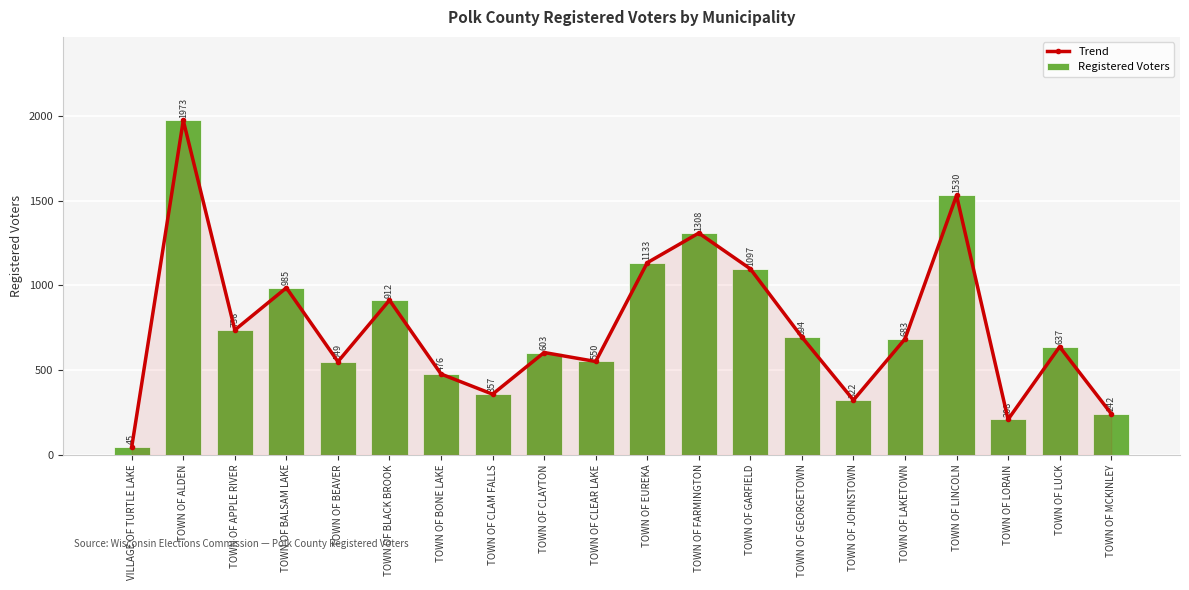

Which series changed the most between TOWN OF CLEAR LAKE and TOWN OF GEORGETOWN?

Trend